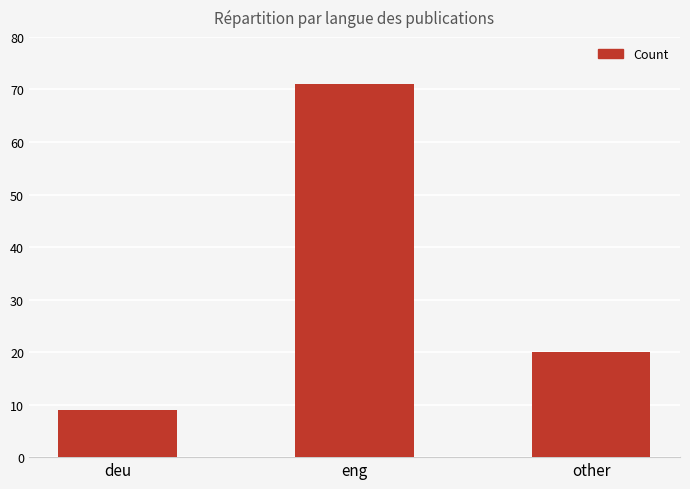

Is it true that the value at other is 7?

False